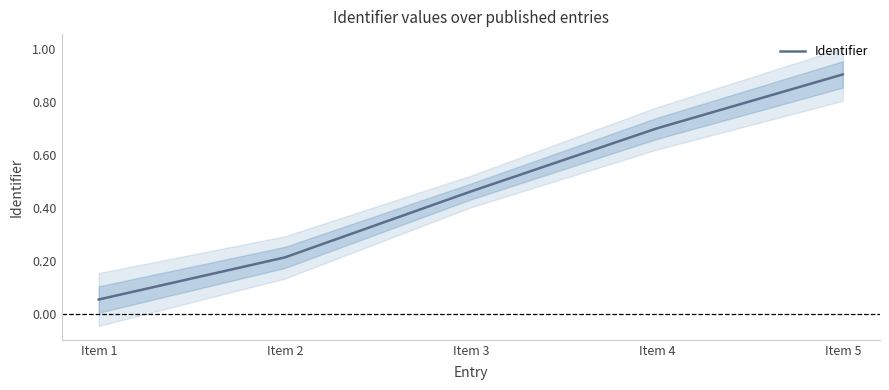

Reading right to left, list all the values displayed in this chart.

0.9	0.7	0.5	0.2	0.1